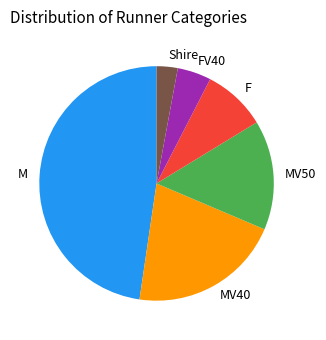

Which slice is the largest?

M